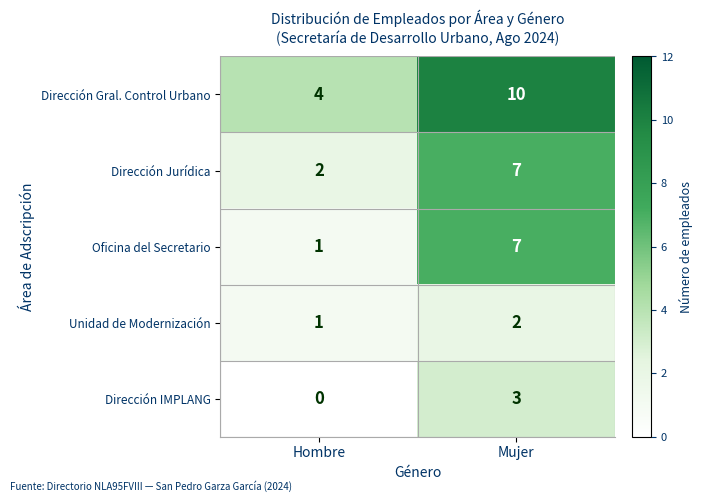

What is the sum of the Oficina del Secretario values at Hombre and Mujer?

8